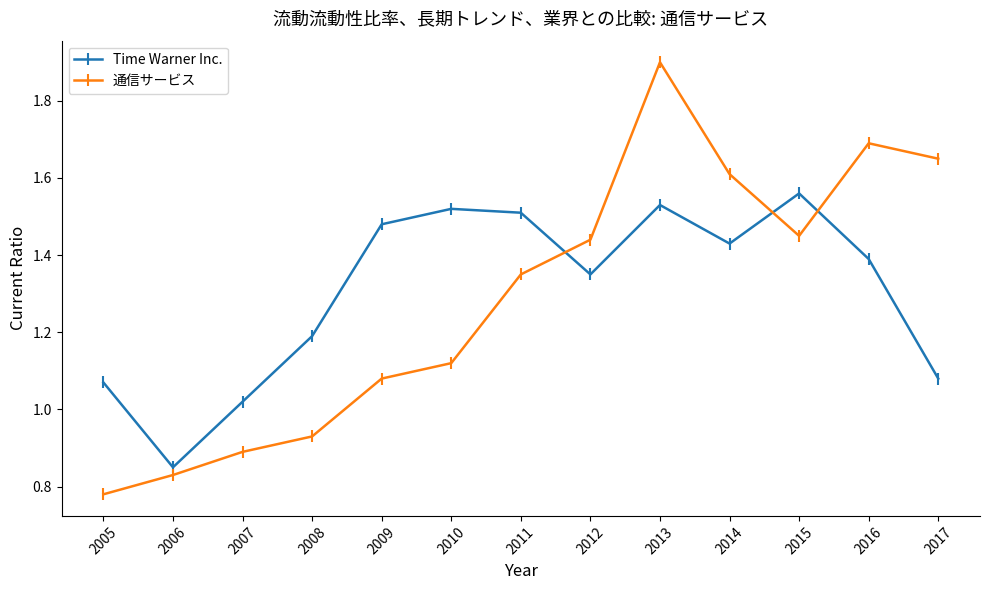

Which series ends up on top after the final intersection of Time Warner Inc. and 通信サービス?

通信サービス